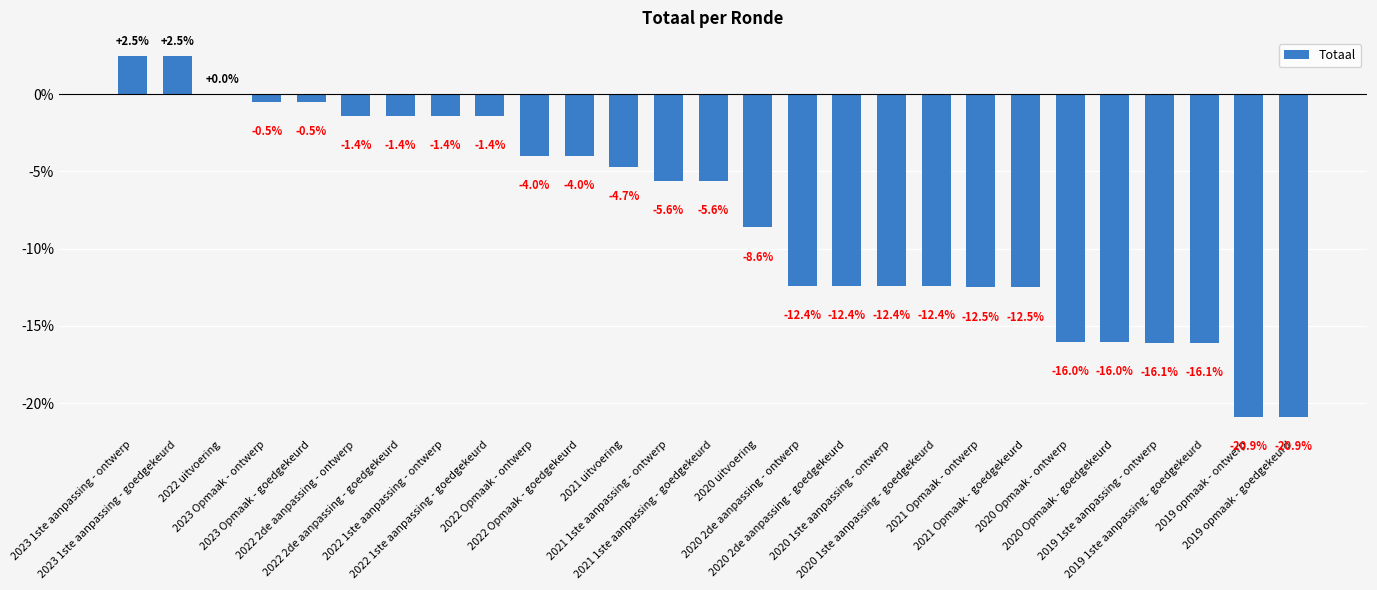

True or false: the data shows -11.5 at 2019 opmaak - goedgekeurd.

False